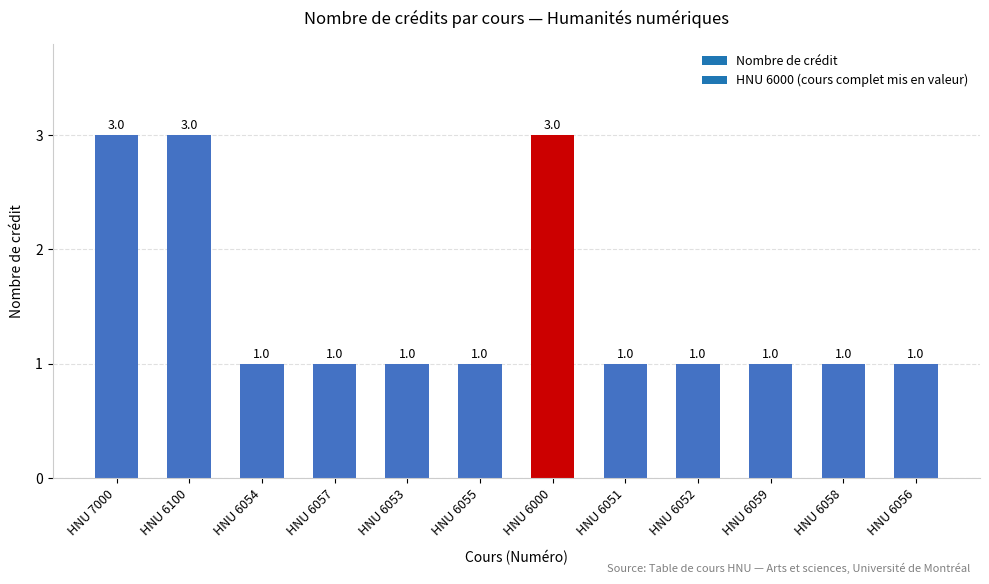

What is the approximate value at HNU 6055?

1